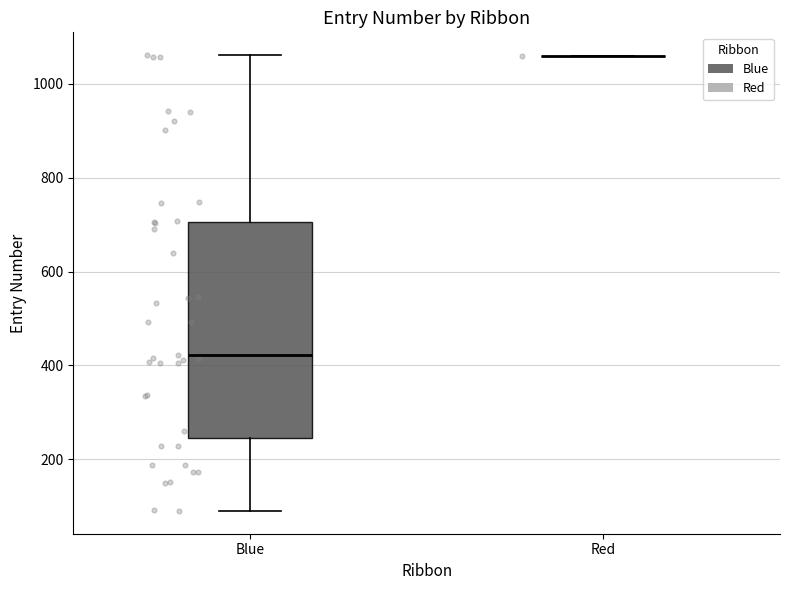

Reading left to right, read every box against the y-axis: the position of its median line, the range the box covers, and the ends of its whiskers. The values are not printed on the chart, so give them approximately, as read against the axis.

Blue: median 420, box 240 to 700, whiskers 100 to 1060
Red: box collapsed to a line at 1060, whiskers 1060 to 1060